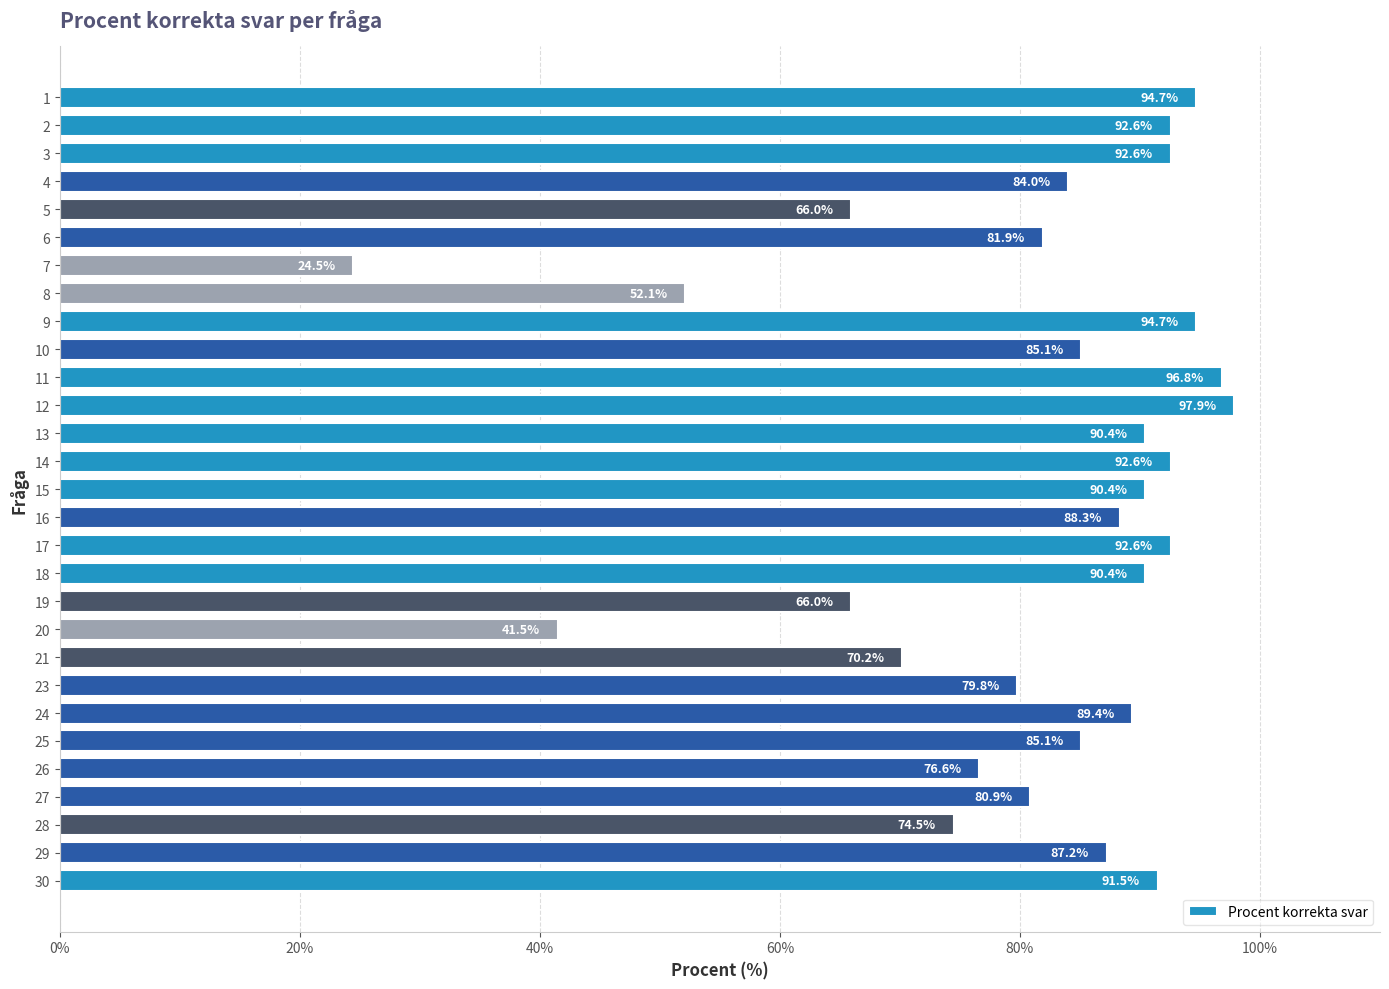

Reading top to bottom, extract all data points from this chart.

94.7	92.6	92.6	84.0	66.0	81.9	24.5	52.1	94.7	85.1	96.8	97.9	90.4	92.6	90.4	88.3	92.6	90.4	66.0	41.5	70.2	79.8	89.4	85.1	76.6	80.9	74.5	87.2	91.5